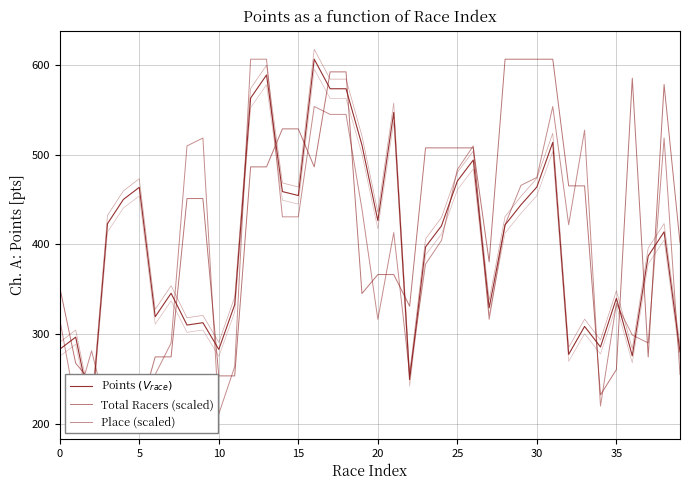

After their last crossing, which series has the higher values: Points $(V_{race})$ or Total Racers (scaled)?

Total Racers (scaled)